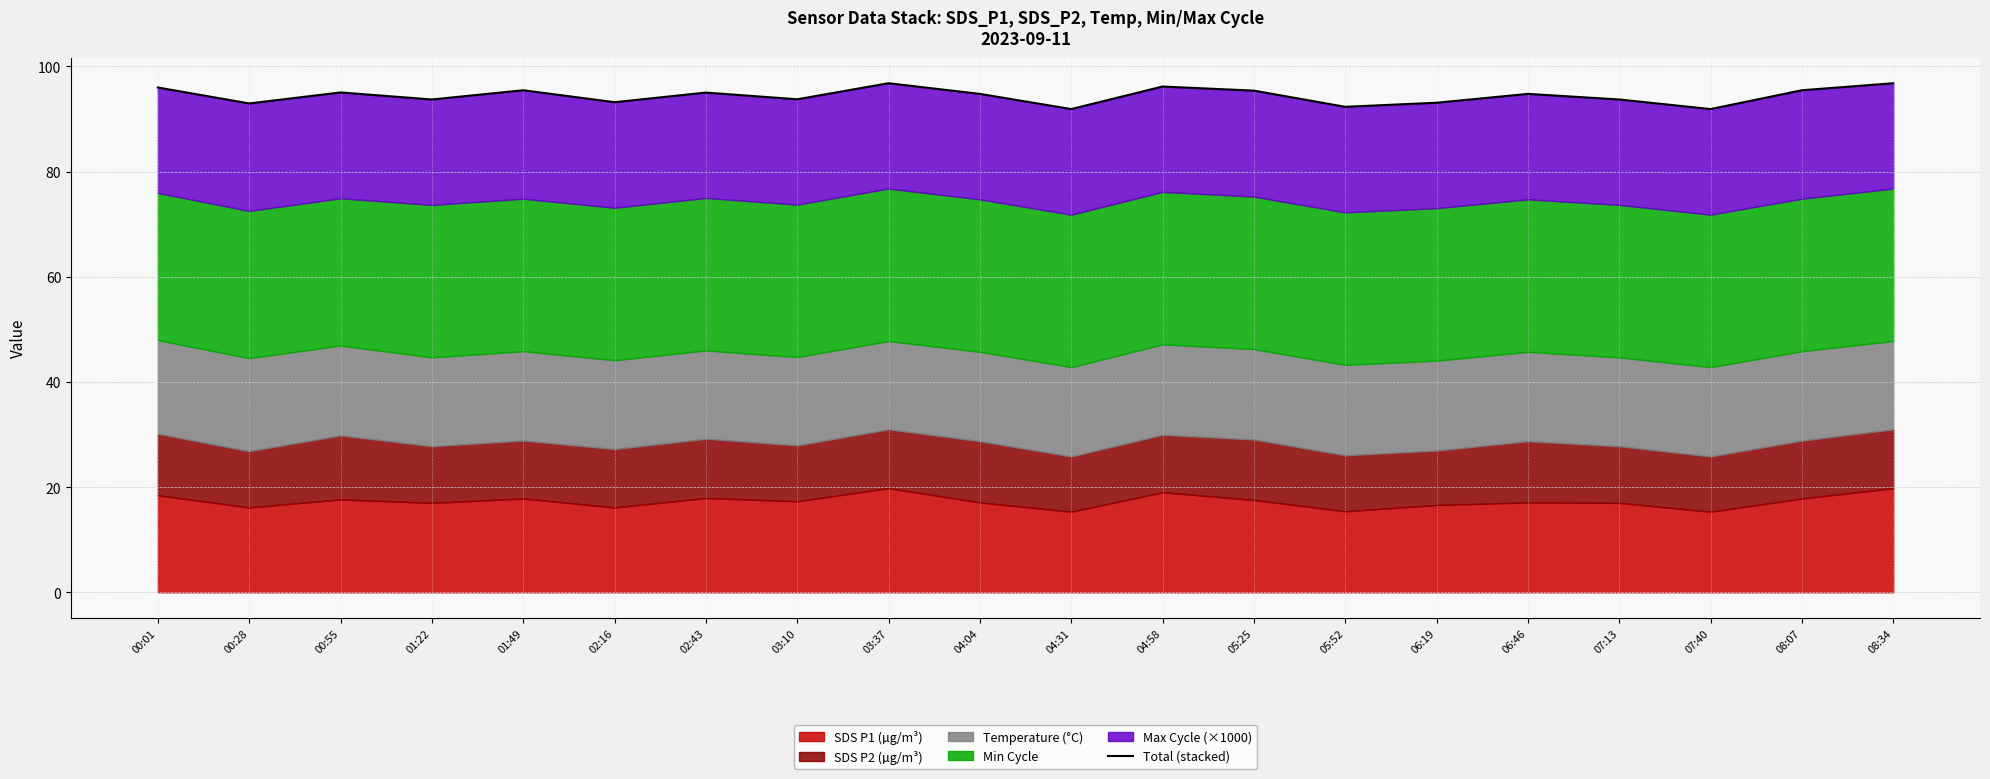

What is the change in value from 04:31 to 06:46?

+2.9